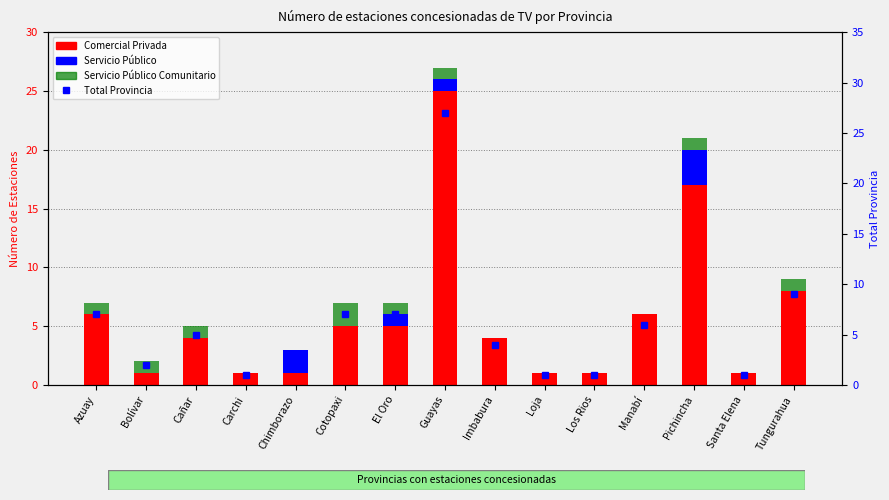

How many categories are shown in the chart?

15